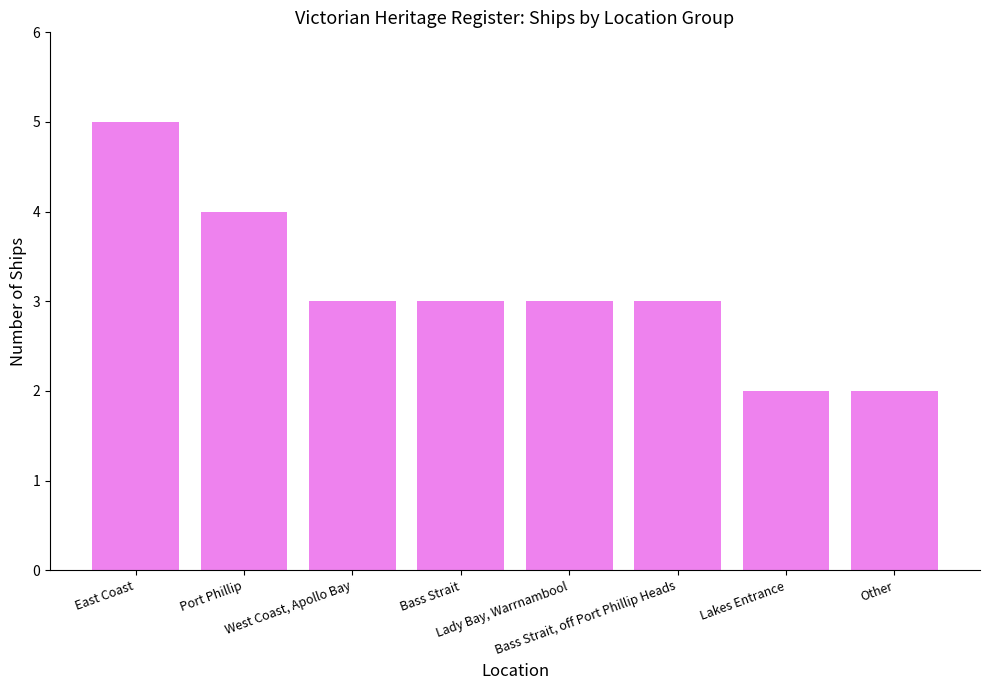

True or false: the data shows 5 at East Coast.

True